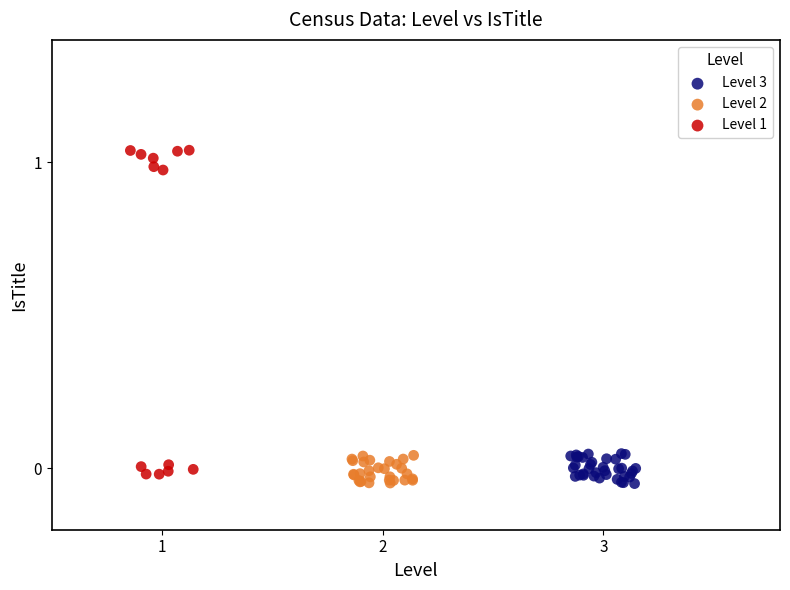

Which series contains the highest Y value?

Level 1